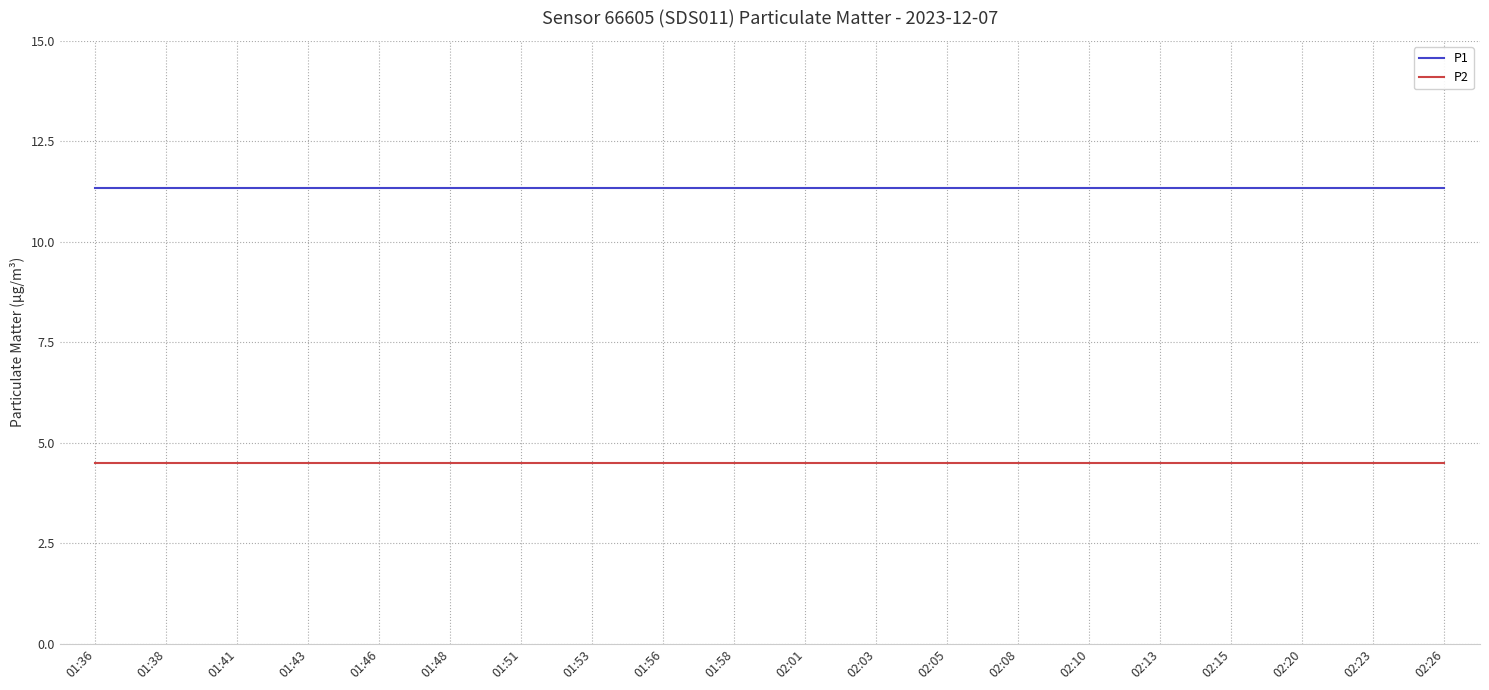

How many lines are shown in the chart?

2